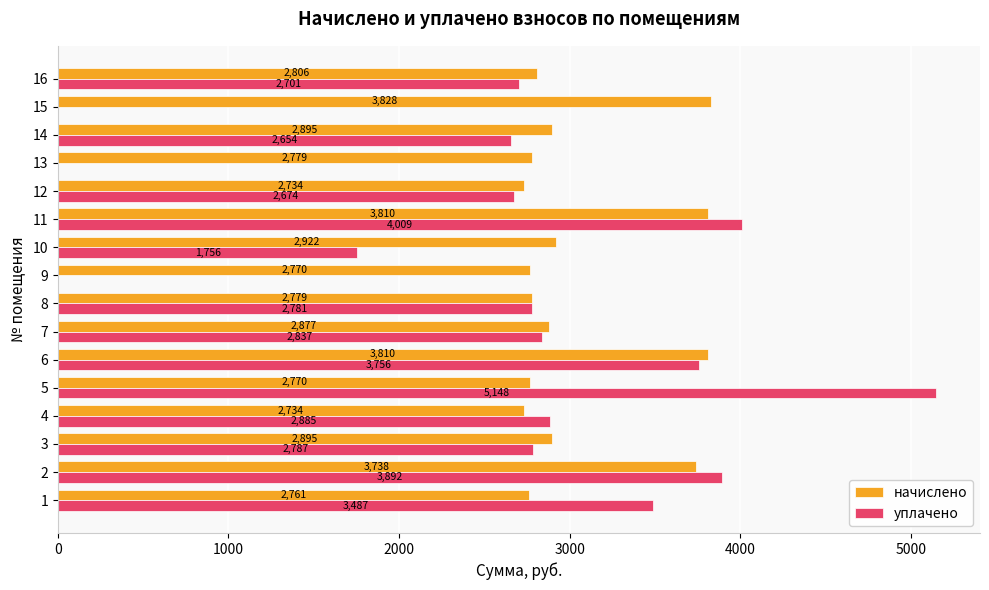

The уплачено series shows 0.0 at 15. True or false?

True